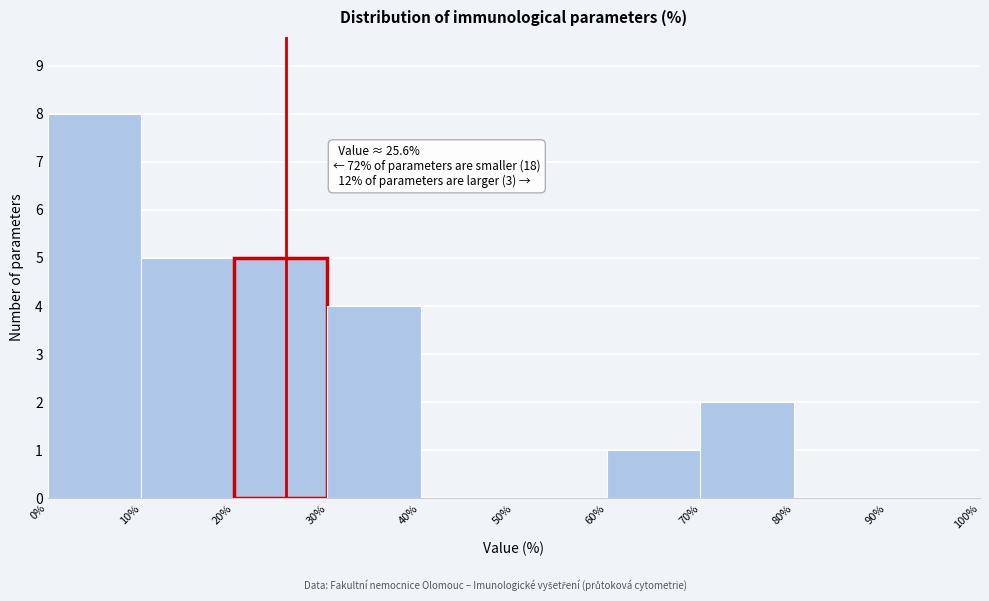

Which range on the x-axis has the tallest bar?

0% to 10%